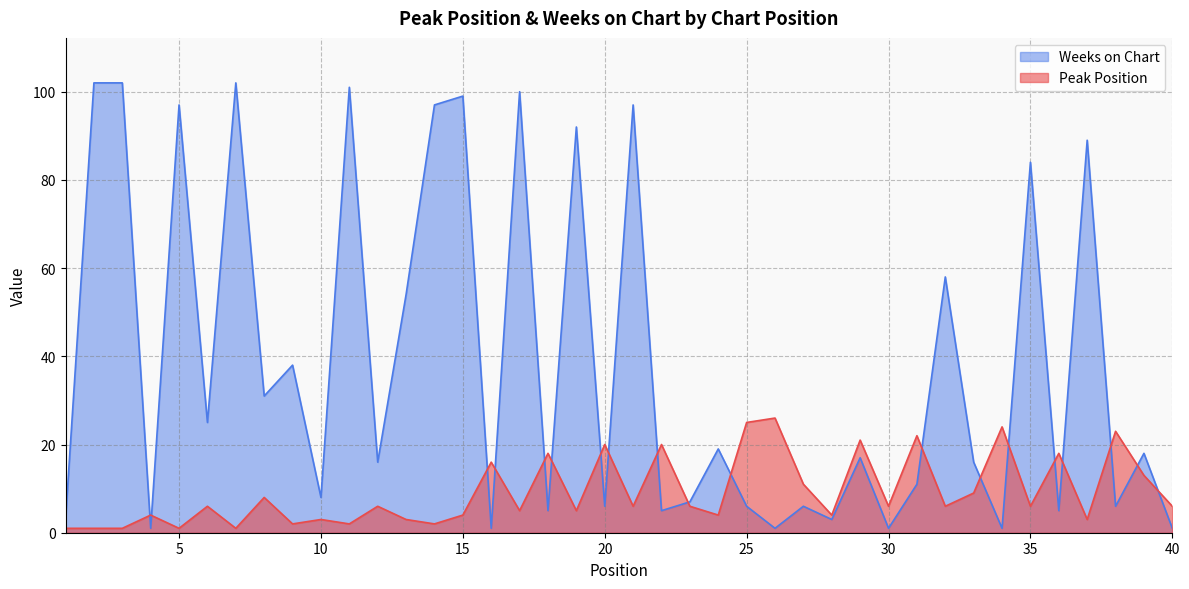

The Weeks on Chart series shows 3 at 25. True or false?

False